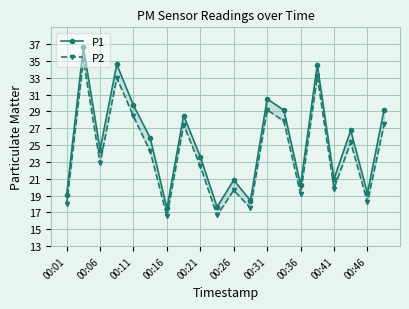

What is the total value across all series at 00:31?

59.7